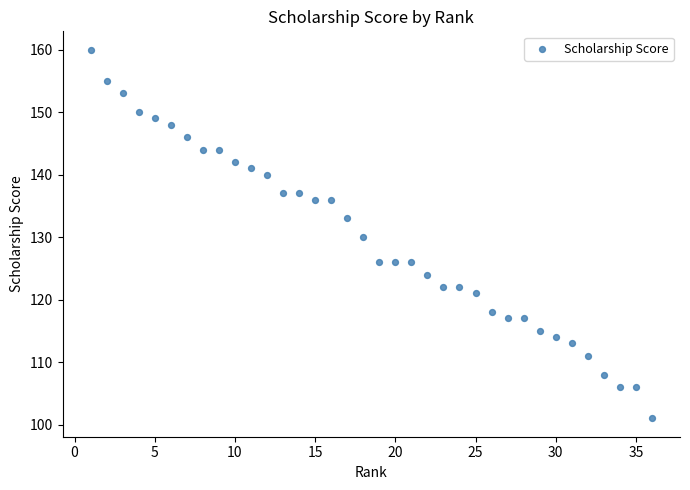

What is the range of Y values (max minus min)?

59